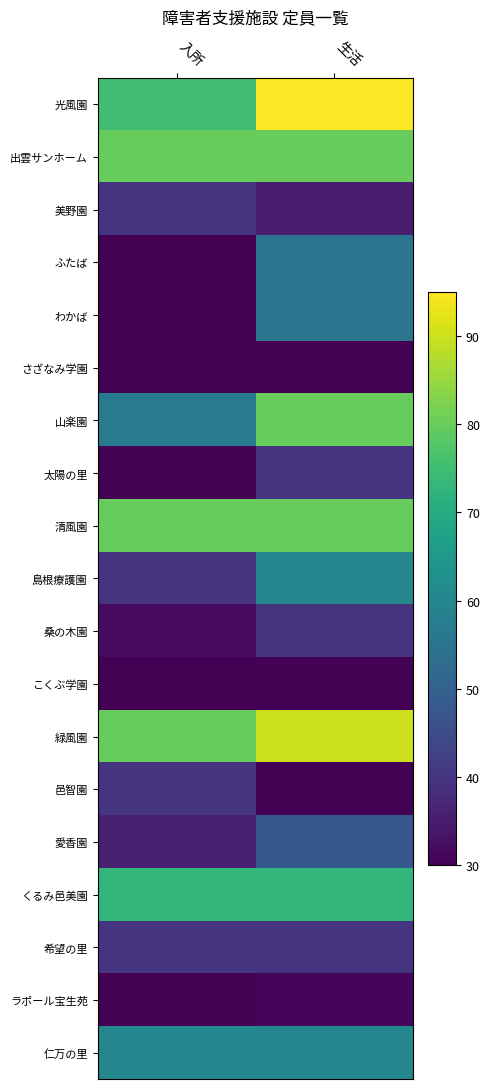

Rank the series at 生活 from highest to lowest value.

光風園, 緑風園, 出雲サンホーム, 山楽園, 清風園, くるみ邑美園, 島根療護園, 仁万の里, ふたば, わかば, 愛香園, 太陽の里, 桑の木園, 希望の里, 美野園, ラポール宝生苑, さざなみ学園, こくぶ学園, 邑智園